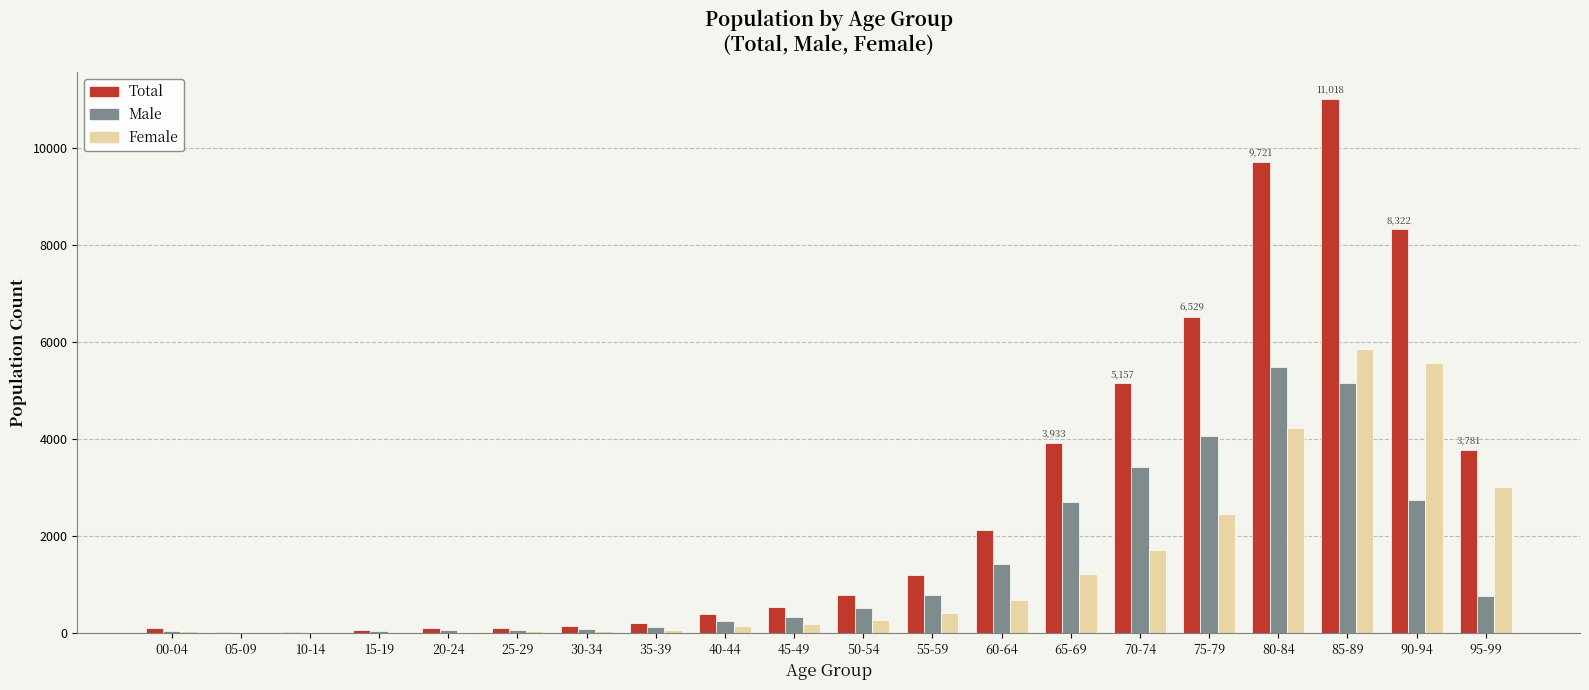

The value of Male at 85-89 is 5157. True or false?

True